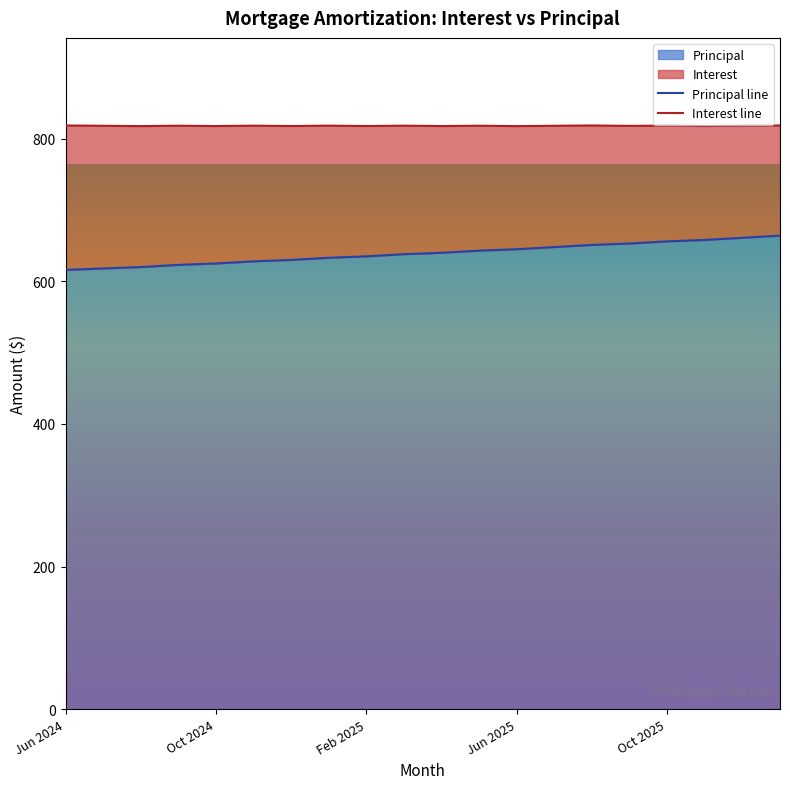

What is the sum of all Interest line values?

16361.3